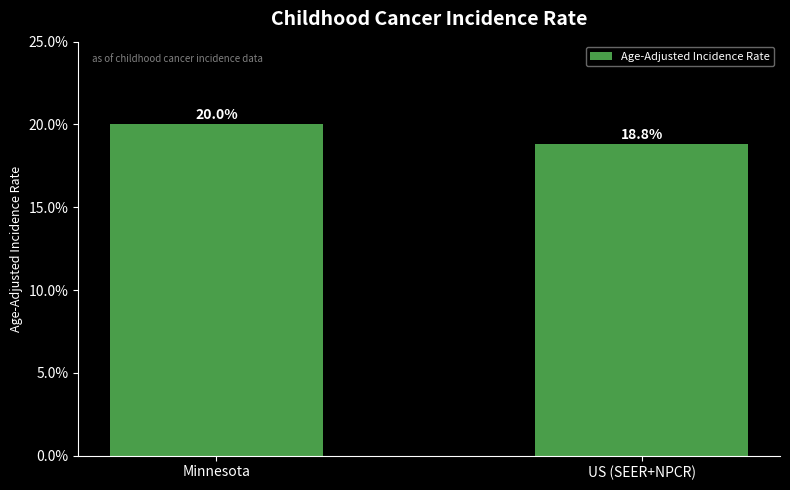

Where is the data nearest to the value 19?

US (SEER+NPCR)